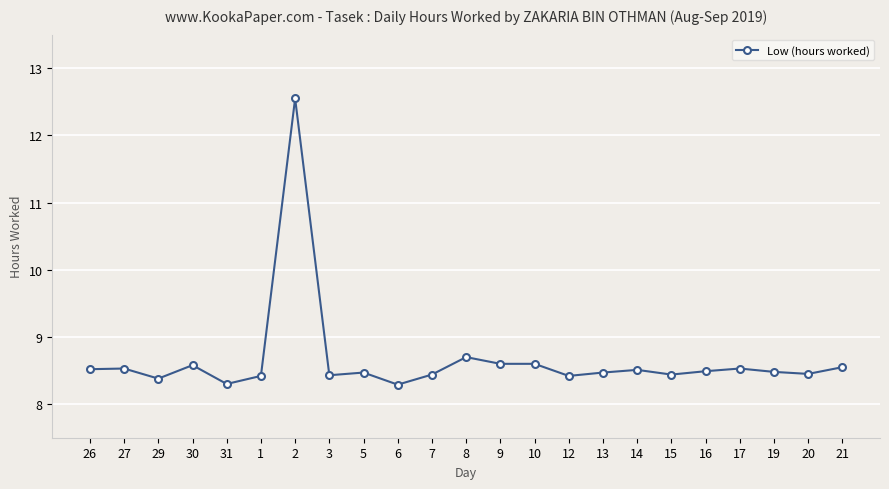

What is the ratio of the value at 17 to the value at 29?

1.0